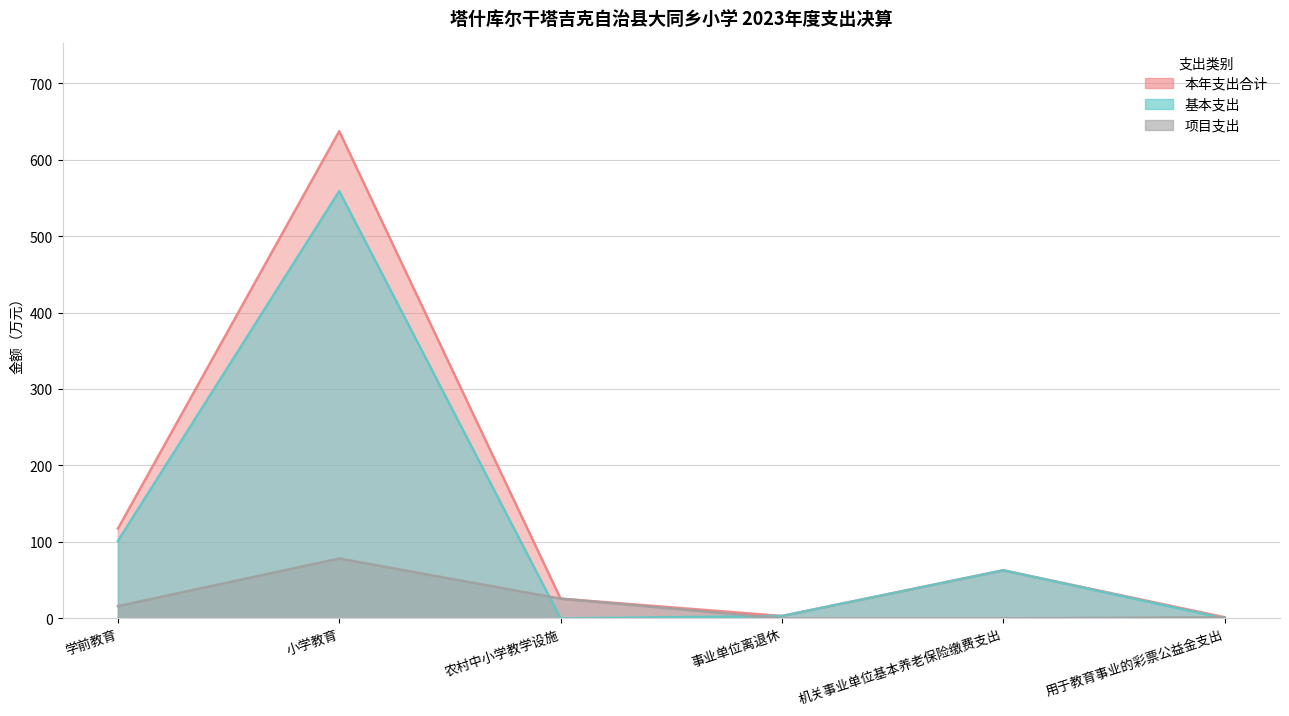

What is the sum of all 基本支出 values?

726.3